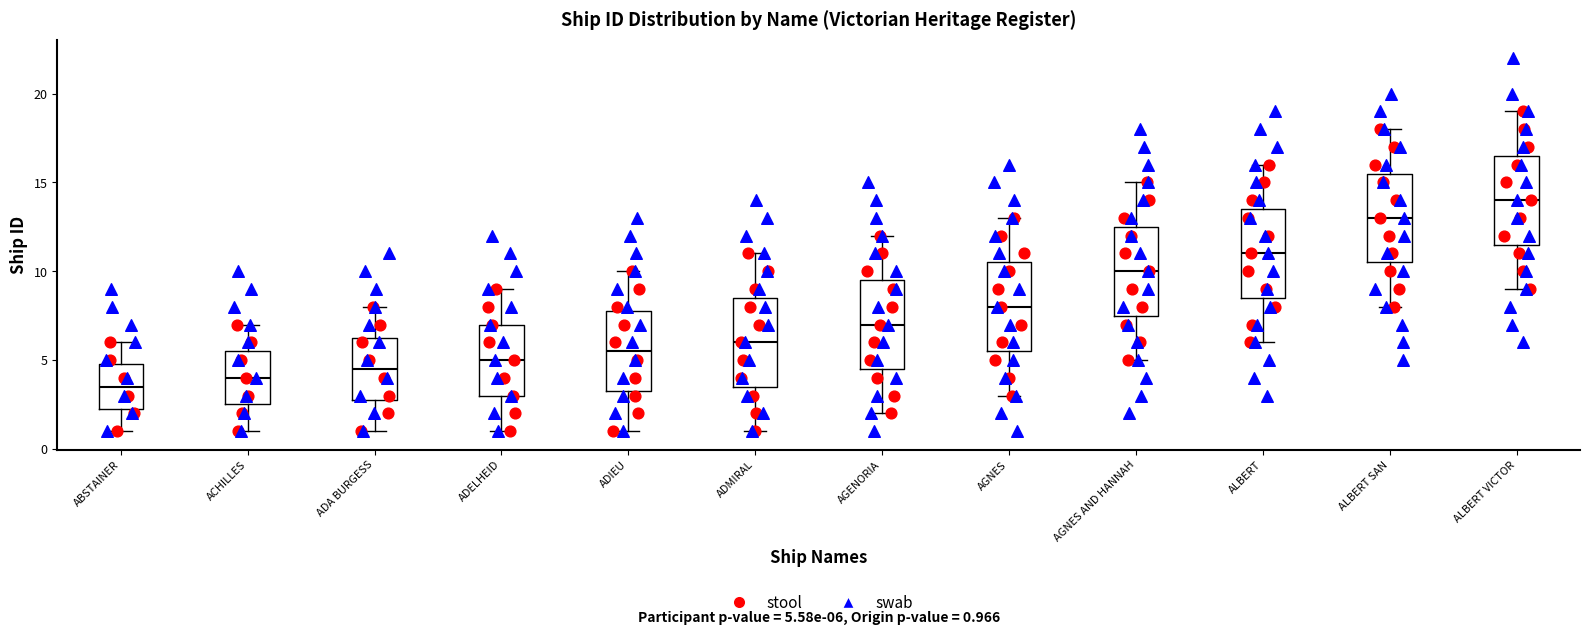

Which box's median line is the lowest?

ABSTAINER